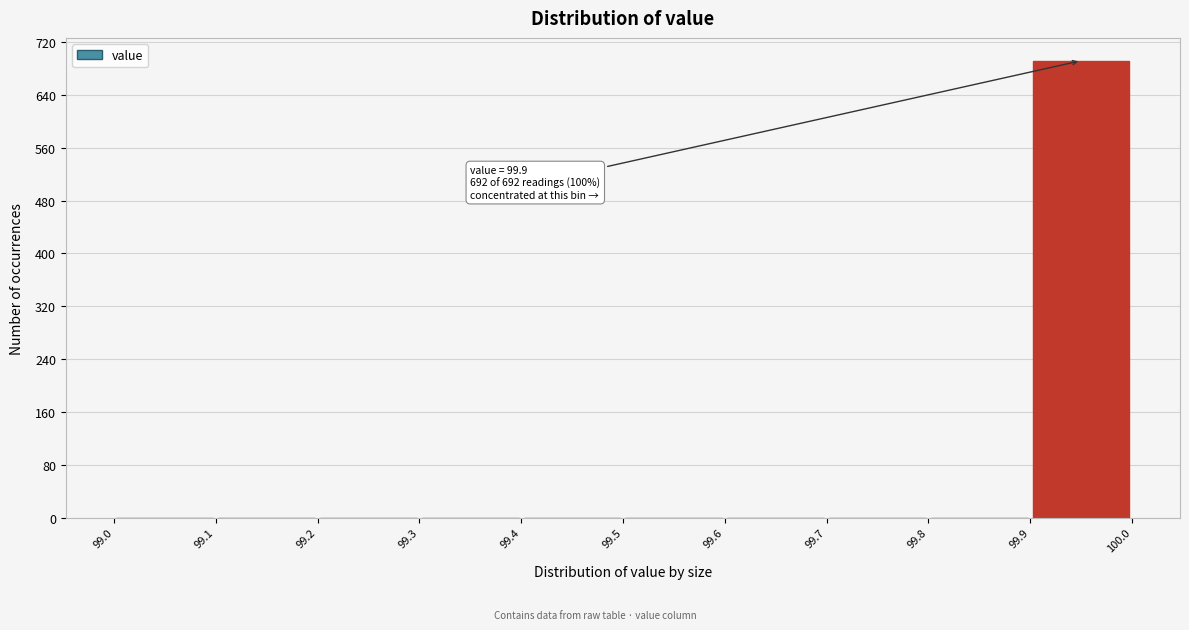

Which range on the x-axis has the tallest bar?

99.9 to 100.0